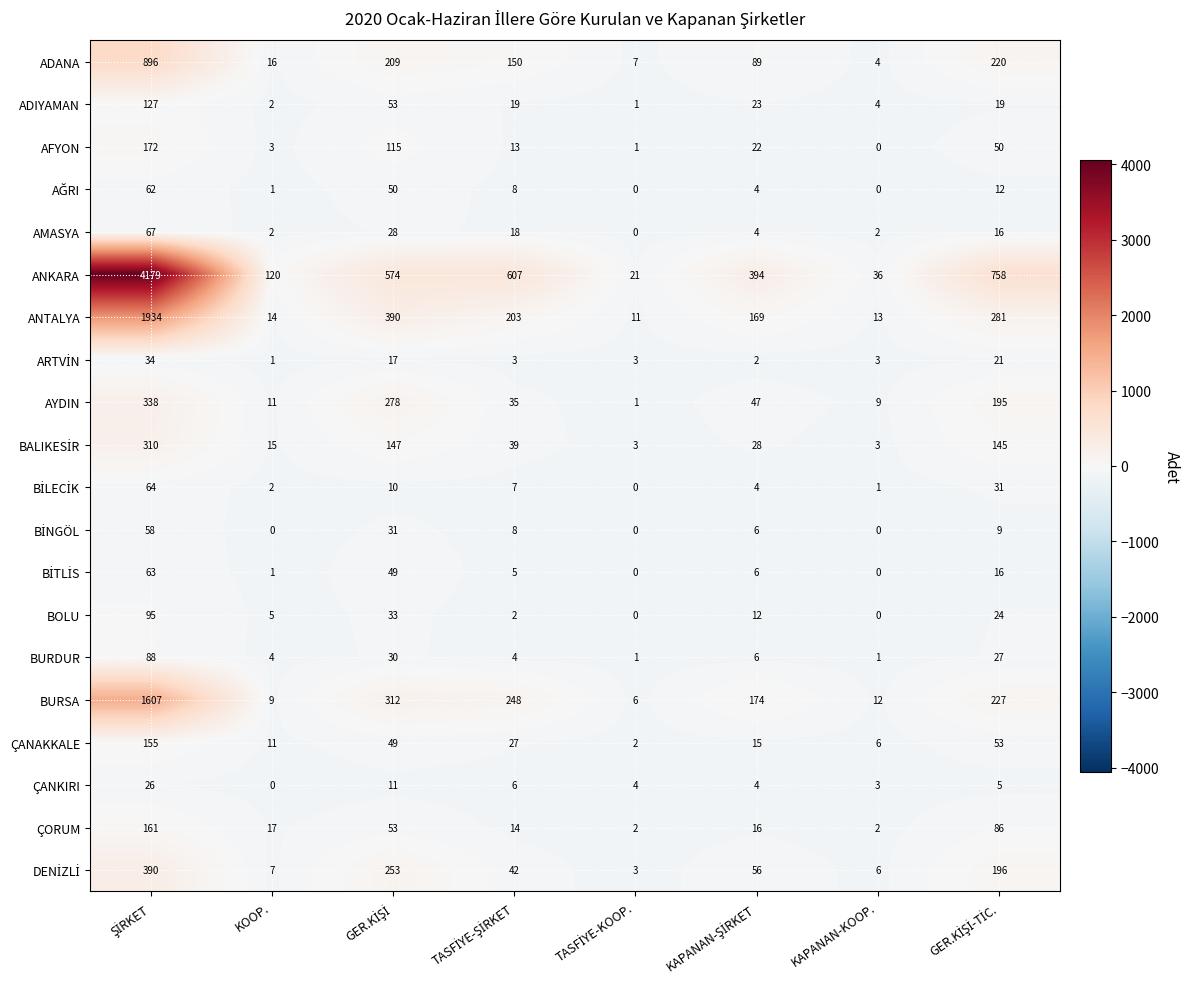

Is it true that BURSA equals 15 at KOOP.?

False